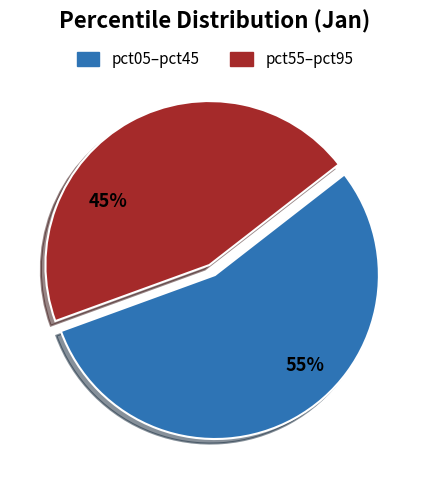

Does any single category account for the majority?

Yes